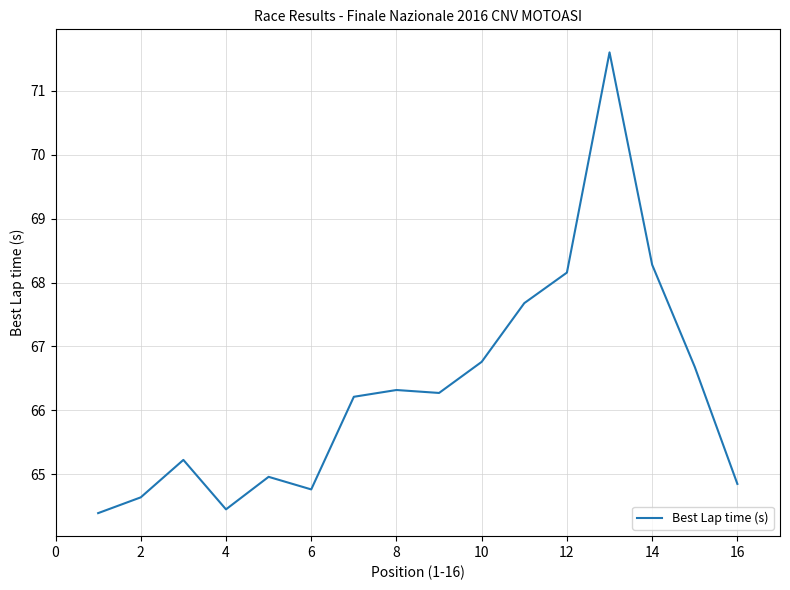

What is the minimum value shown in the chart?

64.4